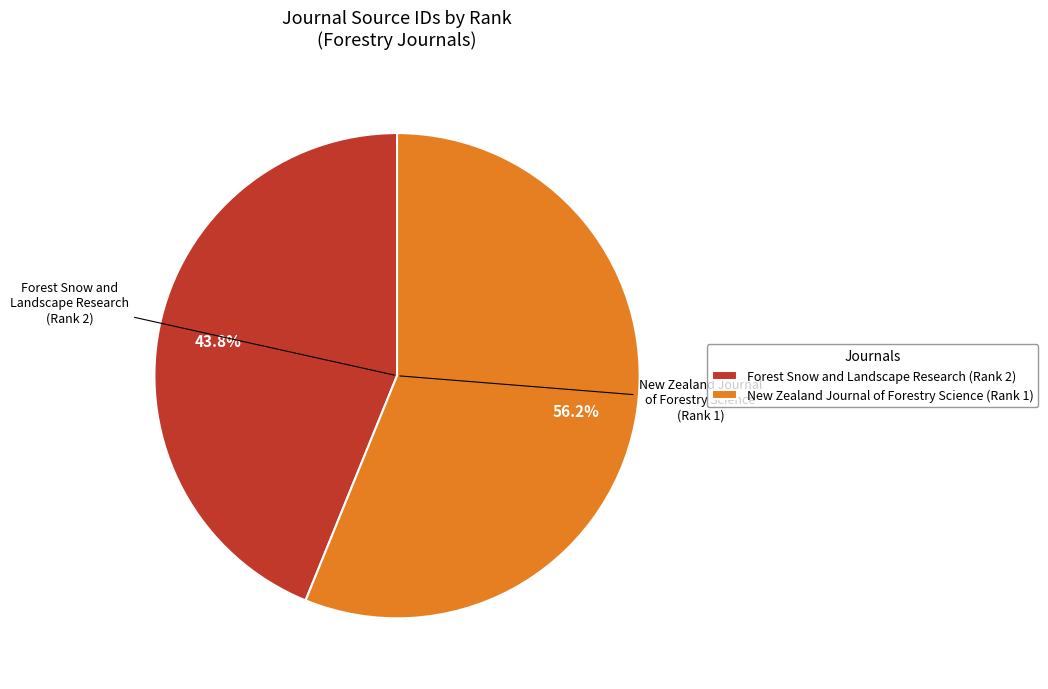

Does Forest Snow and Landscape Research (Rank 2) account for over 50% of the chart?

No